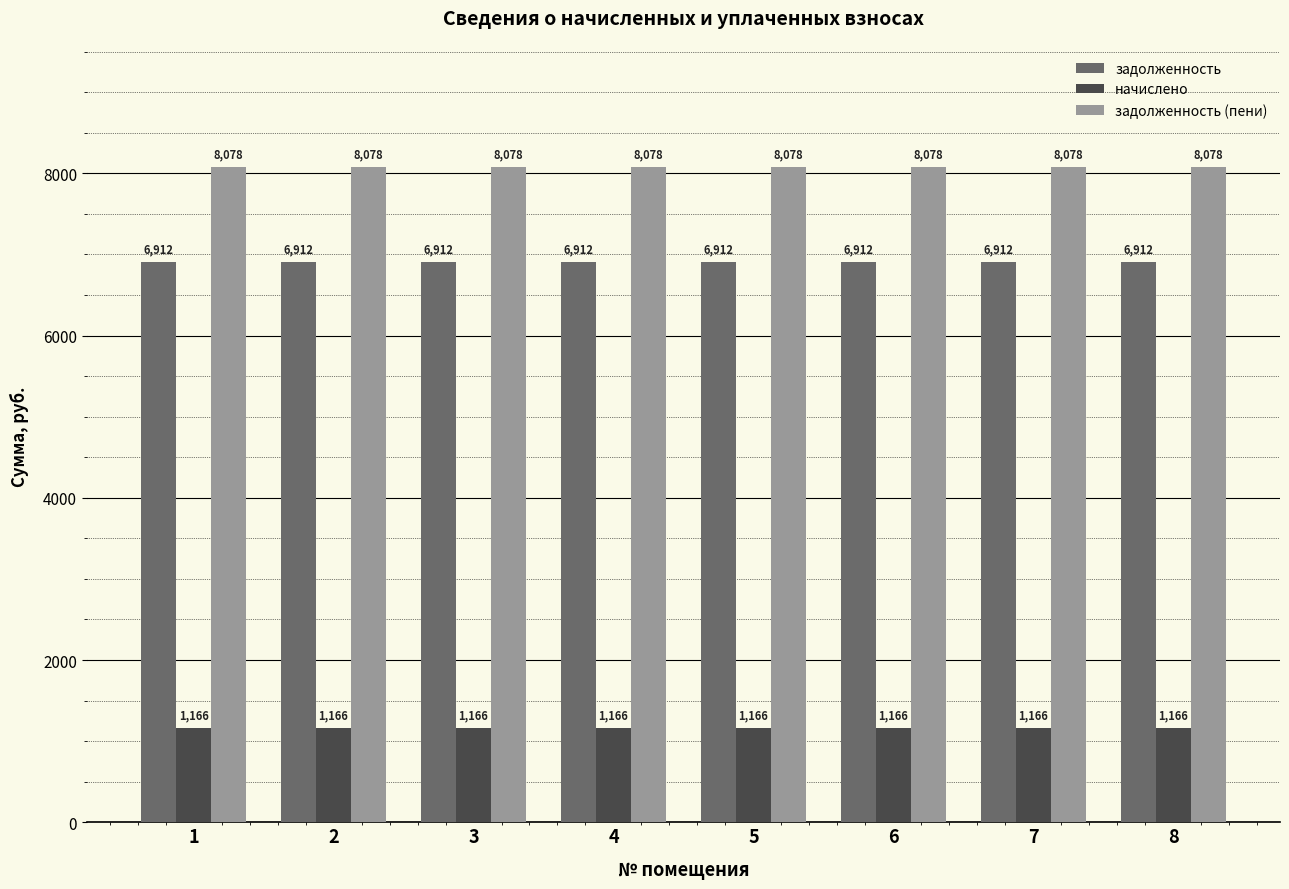

What is the maximum value shown in the chart?

8078.4